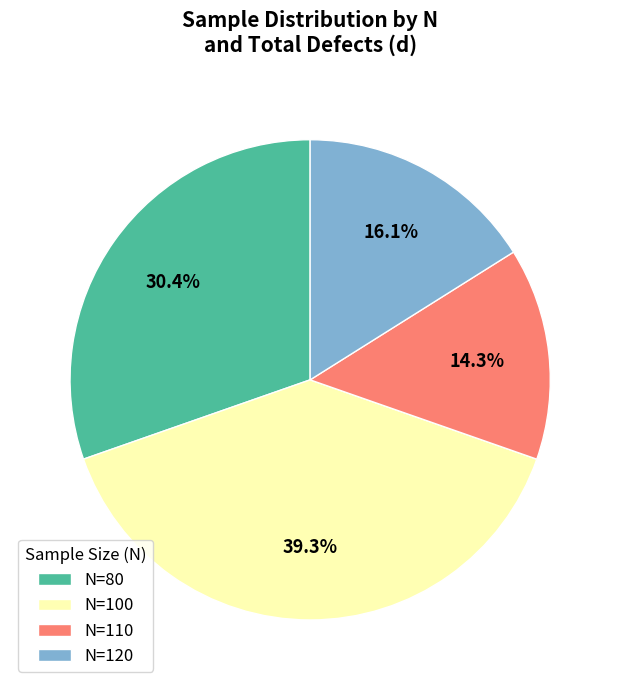

Does N=100 represent more than half of the total?

No